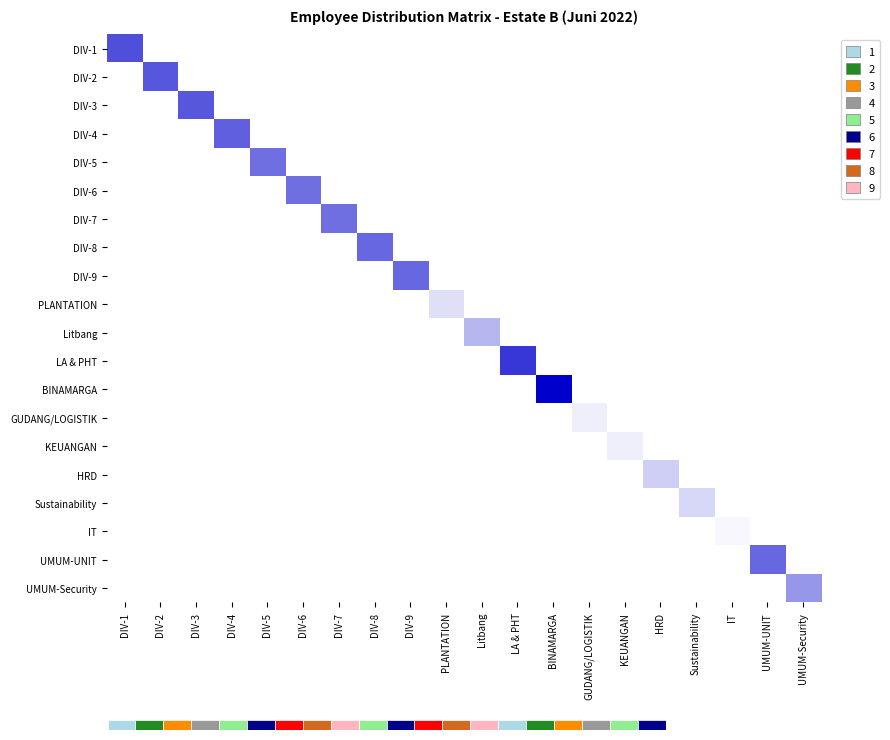

Reading right to left, transcribe all the data shown in this chart.

DIV-1: UMUM-Security=0	UMUM-UNIT=0	IT=0	Sustainability=0	HRD=0	KEUANGAN=0	GUDANG/LOGISTIK=0	BINAMARGA=0	LA & PHT=0	Litbang=0	PLANTATION=0	DIV-9=0	DIV-8=0	DIV-7=0	DIV-6=0	DIV-5=0	DIV-4=0	DIV-3=0	DIV-2=0	DIV-1=22
DIV-2: UMUM-Security=0	UMUM-UNIT=0	IT=0	Sustainability=0	HRD=0	KEUANGAN=0	GUDANG/LOGISTIK=0	BINAMARGA=0	LA & PHT=0	Litbang=0	PLANTATION=0	DIV-9=0	DIV-8=0	DIV-7=0	DIV-6=0	DIV-5=0	DIV-4=0	DIV-3=0	DIV-2=21	DIV-1=0
DIV-3: UMUM-Security=0	UMUM-UNIT=0	IT=0	Sustainability=0	HRD=0	KEUANGAN=0	GUDANG/LOGISTIK=0	BINAMARGA=0	LA & PHT=0	Litbang=0	PLANTATION=0	DIV-9=0	DIV-8=0	DIV-7=0	DIV-6=0	DIV-5=0	DIV-4=0	DIV-3=21	DIV-2=0	DIV-1=0
DIV-4: UMUM-Security=0	UMUM-UNIT=0	IT=0	Sustainability=0	HRD=0	KEUANGAN=0	GUDANG/LOGISTIK=0	BINAMARGA=0	LA & PHT=0	Litbang=0	PLANTATION=0	DIV-9=0	DIV-8=0	DIV-7=0	DIV-6=0	DIV-5=0	DIV-4=20	DIV-3=0	DIV-2=0	DIV-1=0
DIV-5: UMUM-Security=0	UMUM-UNIT=0	IT=0	Sustainability=0	HRD=0	KEUANGAN=0	GUDANG/LOGISTIK=0	BINAMARGA=0	LA & PHT=0	Litbang=0	PLANTATION=0	DIV-9=0	DIV-8=0	DIV-7=0	DIV-6=0	DIV-5=18	DIV-4=0	DIV-3=0	DIV-2=0	DIV-1=0
DIV-6: UMUM-Security=0	UMUM-UNIT=0	IT=0	Sustainability=0	HRD=0	KEUANGAN=0	GUDANG/LOGISTIK=0	BINAMARGA=0	LA & PHT=0	Litbang=0	PLANTATION=0	DIV-9=0	DIV-8=0	DIV-7=0	DIV-6=18	DIV-5=0	DIV-4=0	DIV-3=0	DIV-2=0	DIV-1=0
DIV-7: UMUM-Security=0	UMUM-UNIT=0	IT=0	Sustainability=0	HRD=0	KEUANGAN=0	GUDANG/LOGISTIK=0	BINAMARGA=0	LA & PHT=0	Litbang=0	PLANTATION=0	DIV-9=0	DIV-8=0	DIV-7=18	DIV-6=0	DIV-5=0	DIV-4=0	DIV-3=0	DIV-2=0	DIV-1=0
DIV-8: UMUM-Security=0	UMUM-UNIT=0	IT=0	Sustainability=0	HRD=0	KEUANGAN=0	GUDANG/LOGISTIK=0	BINAMARGA=0	LA & PHT=0	Litbang=0	PLANTATION=0	DIV-9=0	DIV-8=19	DIV-7=0	DIV-6=0	DIV-5=0	DIV-4=0	DIV-3=0	DIV-2=0	DIV-1=0
DIV-9: UMUM-Security=0	UMUM-UNIT=0	IT=0	Sustainability=0	HRD=0	KEUANGAN=0	GUDANG/LOGISTIK=0	BINAMARGA=0	LA & PHT=0	Litbang=0	PLANTATION=0	DIV-9=19	DIV-8=0	DIV-7=0	DIV-6=0	DIV-5=0	DIV-4=0	DIV-3=0	DIV-2=0	DIV-1=0
PLANTATION: UMUM-Security=0	UMUM-UNIT=0	IT=0	Sustainability=0	HRD=0	KEUANGAN=0	GUDANG/LOGISTIK=0	BINAMARGA=0	LA & PHT=0	Litbang=0	PLANTATION=4	DIV-9=0	DIV-8=0	DIV-7=0	DIV-6=0	DIV-5=0	DIV-4=0	DIV-3=0	DIV-2=0	DIV-1=0
Litbang: UMUM-Security=0	UMUM-UNIT=0	IT=0	Sustainability=0	HRD=0	KEUANGAN=0	GUDANG/LOGISTIK=0	BINAMARGA=0	LA & PHT=0	Litbang=9	PLANTATION=0	DIV-9=0	DIV-8=0	DIV-7=0	DIV-6=0	DIV-5=0	DIV-4=0	DIV-3=0	DIV-2=0	DIV-1=0
LA & PHT: UMUM-Security=0	UMUM-UNIT=0	IT=0	Sustainability=0	HRD=0	KEUANGAN=0	GUDANG/LOGISTIK=0	BINAMARGA=0	LA & PHT=25	Litbang=0	PLANTATION=0	DIV-9=0	DIV-8=0	DIV-7=0	DIV-6=0	DIV-5=0	DIV-4=0	DIV-3=0	DIV-2=0	DIV-1=0
BINAMARGA: UMUM-Security=0	UMUM-UNIT=0	IT=0	Sustainability=0	HRD=0	KEUANGAN=0	GUDANG/LOGISTIK=0	BINAMARGA=32	LA & PHT=0	Litbang=0	PLANTATION=0	DIV-9=0	DIV-8=0	DIV-7=0	DIV-6=0	DIV-5=0	DIV-4=0	DIV-3=0	DIV-2=0	DIV-1=0
GUDANG/LOGISTIK: UMUM-Security=0	UMUM-UNIT=0	IT=0	Sustainability=0	HRD=0	KEUANGAN=0	GUDANG/LOGISTIK=2	BINAMARGA=0	LA & PHT=0	Litbang=0	PLANTATION=0	DIV-9=0	DIV-8=0	DIV-7=0	DIV-6=0	DIV-5=0	DIV-4=0	DIV-3=0	DIV-2=0	DIV-1=0
KEUANGAN: UMUM-Security=0	UMUM-UNIT=0	IT=0	Sustainability=0	HRD=0	KEUANGAN=2	GUDANG/LOGISTIK=0	BINAMARGA=0	LA & PHT=0	Litbang=0	PLANTATION=0	DIV-9=0	DIV-8=0	DIV-7=0	DIV-6=0	DIV-5=0	DIV-4=0	DIV-3=0	DIV-2=0	DIV-1=0
HRD: UMUM-Security=0	UMUM-UNIT=0	IT=0	Sustainability=0	HRD=6	KEUANGAN=0	GUDANG/LOGISTIK=0	BINAMARGA=0	LA & PHT=0	Litbang=0	PLANTATION=0	DIV-9=0	DIV-8=0	DIV-7=0	DIV-6=0	DIV-5=0	DIV-4=0	DIV-3=0	DIV-2=0	DIV-1=0
Sustainability: UMUM-Security=0	UMUM-UNIT=0	IT=0	Sustainability=5	HRD=0	KEUANGAN=0	GUDANG/LOGISTIK=0	BINAMARGA=0	LA & PHT=0	Litbang=0	PLANTATION=0	DIV-9=0	DIV-8=0	DIV-7=0	DIV-6=0	DIV-5=0	DIV-4=0	DIV-3=0	DIV-2=0	DIV-1=0
IT: UMUM-Security=0	UMUM-UNIT=0	IT=1	Sustainability=0	HRD=0	KEUANGAN=0	GUDANG/LOGISTIK=0	BINAMARGA=0	LA & PHT=0	Litbang=0	PLANTATION=0	DIV-9=0	DIV-8=0	DIV-7=0	DIV-6=0	DIV-5=0	DIV-4=0	DIV-3=0	DIV-2=0	DIV-1=0
UMUM-UNIT: UMUM-Security=0	UMUM-UNIT=19	IT=0	Sustainability=0	HRD=0	KEUANGAN=0	GUDANG/LOGISTIK=0	BINAMARGA=0	LA & PHT=0	Litbang=0	PLANTATION=0	DIV-9=0	DIV-8=0	DIV-7=0	DIV-6=0	DIV-5=0	DIV-4=0	DIV-3=0	DIV-2=0	DIV-1=0
UMUM-Security: UMUM-Security=13	UMUM-UNIT=0	IT=0	Sustainability=0	HRD=0	KEUANGAN=0	GUDANG/LOGISTIK=0	BINAMARGA=0	LA & PHT=0	Litbang=0	PLANTATION=0	DIV-9=0	DIV-8=0	DIV-7=0	DIV-6=0	DIV-5=0	DIV-4=0	DIV-3=0	DIV-2=0	DIV-1=0